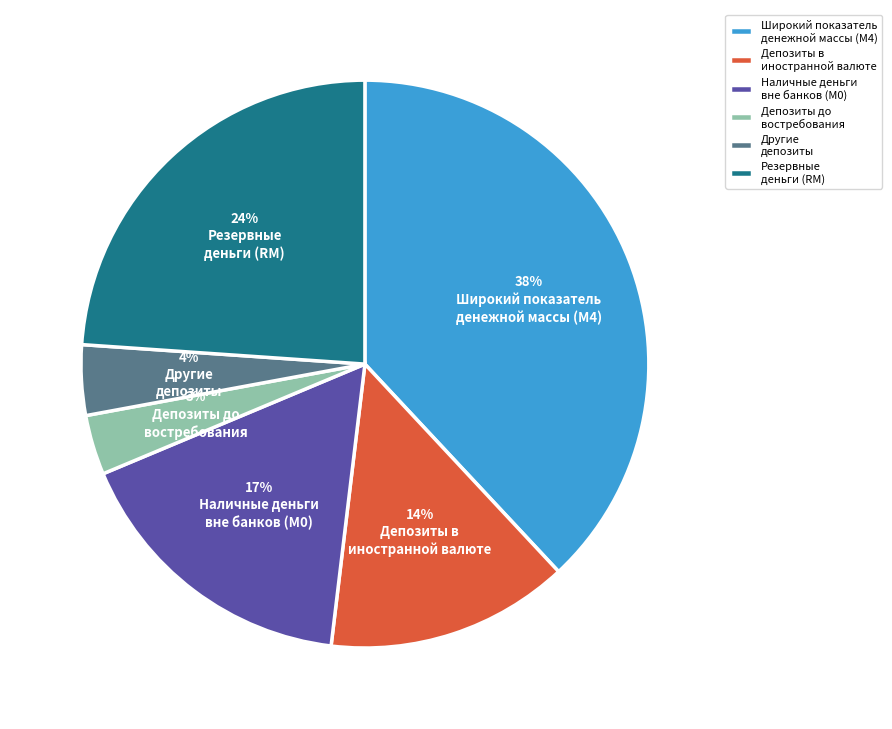

Is the sum of Наличные деньги вне банков (М0) and Депозиты до востребования greater than half?

No